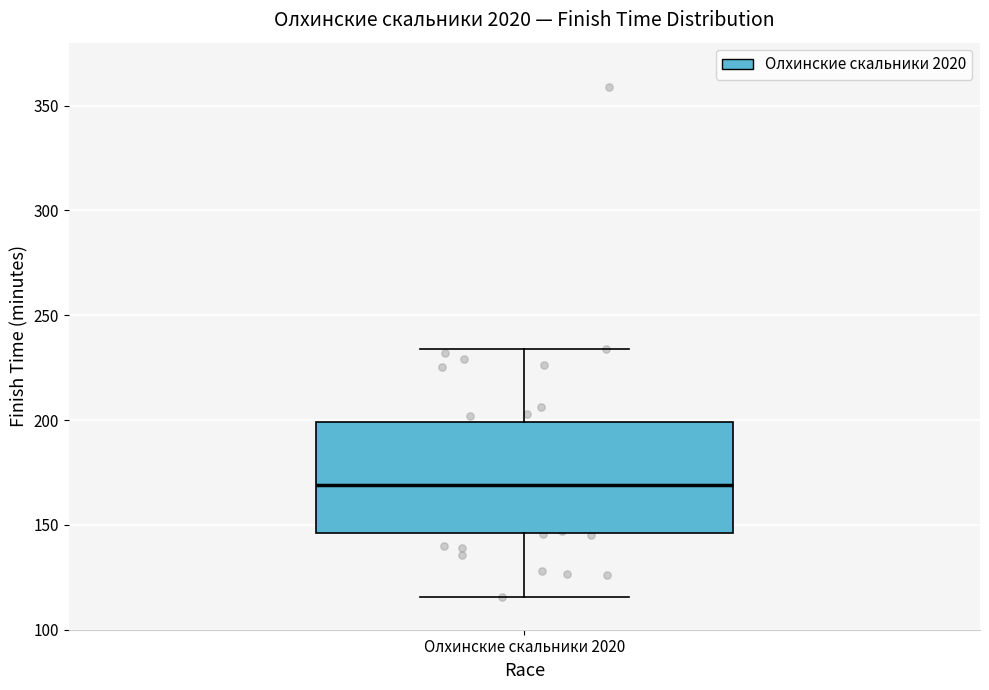

Read this box plot against the y-axis: the position of the median line, the range covered by the box, and the ends of both whiskers. The values are not printed on the chart, so give them approximately, as read against the axis.

median 170, box 145 to 200, whiskers 115 to 235